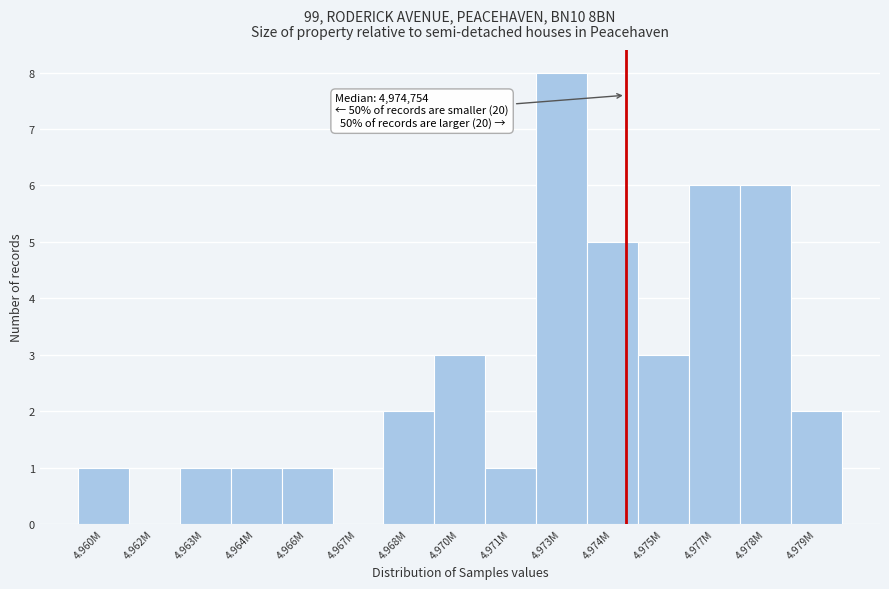

Reading left to right, extract all data points from this chart.

4.960M=1	4.962M=0	4.963M=1	4.964M=1	4.966M=1	4.967M=0	4.968M=2	4.970M=3	4.971M=1	4.973M=8	4.974M=5	4.975M=3	4.977M=6	4.978M=6	4.979M=2